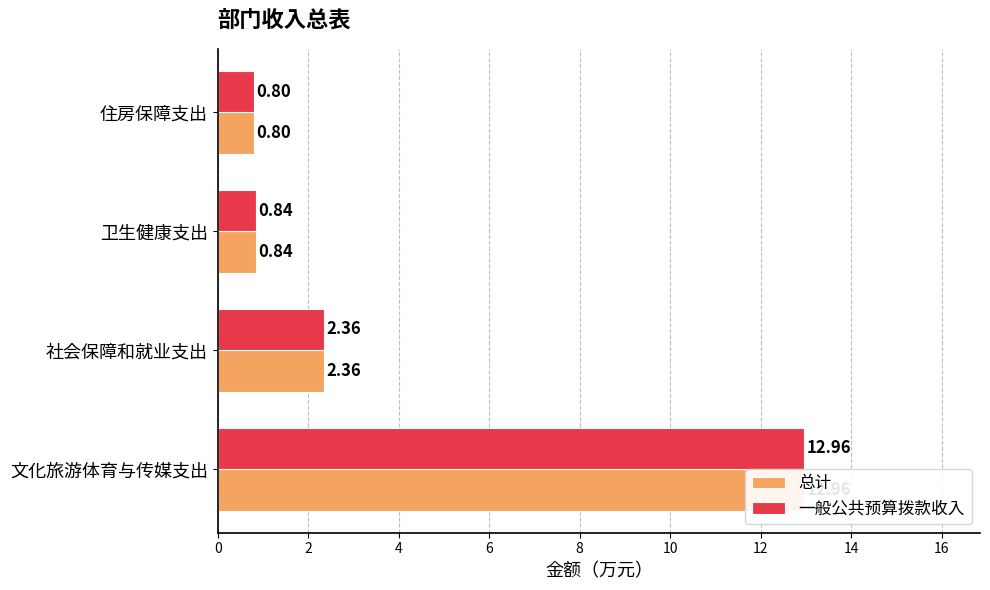

How many values in the 总计 series are below 2?

2